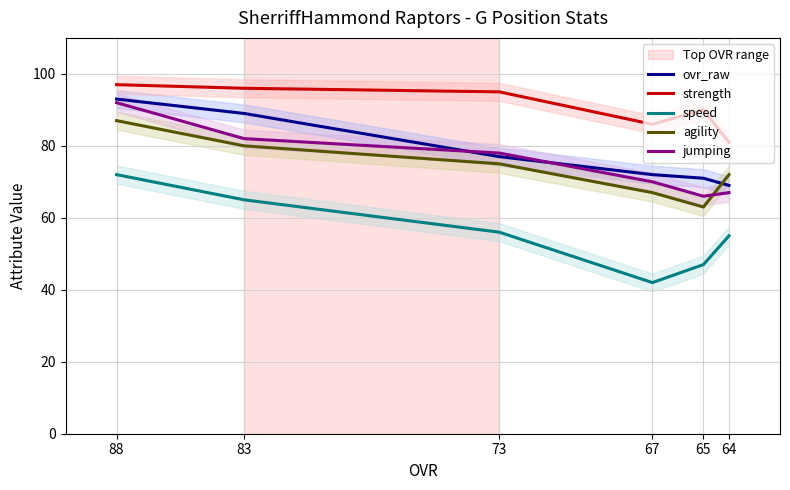

True or false: strength and ovr_raw cross at least once.

False